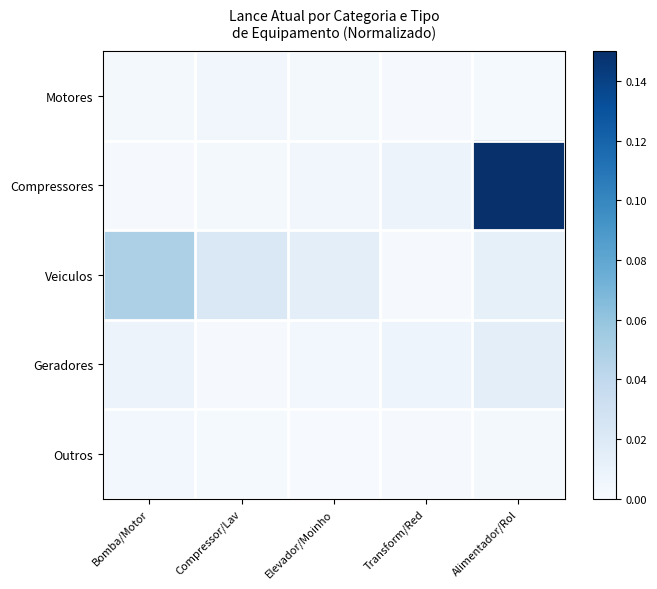

Reading right to left, extract all data points from this chart.

Motores: Alimentador/Rol=0.0	Transform/Red=0.0	Elevador/Moinho=0.0	Compressor/Lav=0.0	Bomba/Motor=0.0
Compressores: Alimentador/Rol=0.1	Transform/Red=0.0	Elevador/Moinho=0.0	Compressor/Lav=0.0	Bomba/Motor=0.0
Veiculos: Alimentador/Rol=0.0	Transform/Red=0.0	Elevador/Moinho=0.0	Compressor/Lav=0.0	Bomba/Motor=0.0
Geradores: Alimentador/Rol=0.0	Transform/Red=0.0	Elevador/Moinho=0.0	Compressor/Lav=0.0	Bomba/Motor=0.0
Outros: Alimentador/Rol=0.0	Transform/Red=0.0	Elevador/Moinho=0.0	Compressor/Lav=0.0	Bomba/Motor=0.0